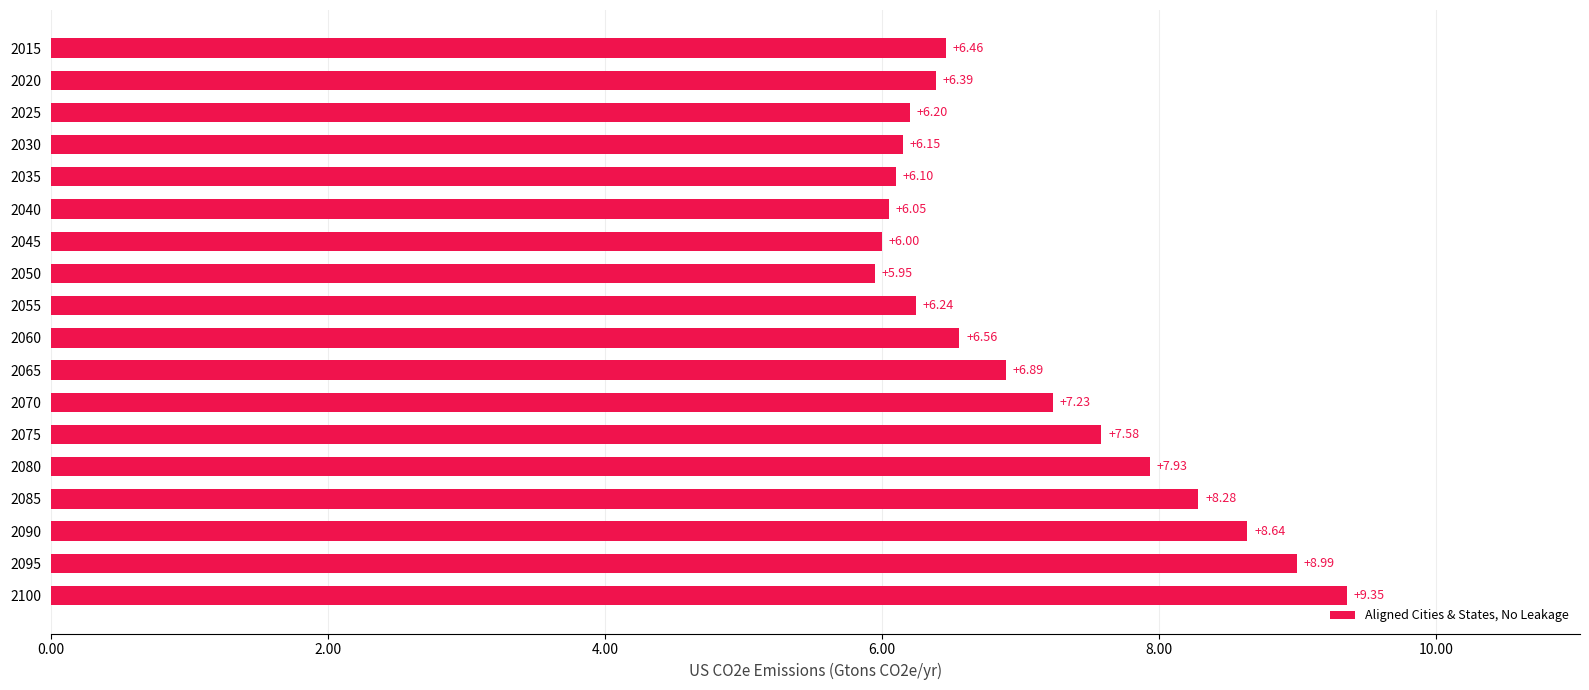

Rank the categories by value from lowest to highest.

2050, 2045, 2040, 2035, 2030, 2025, 2055, 2020, 2015, 2060, 2065, 2070, 2075, 2080, 2085, 2090, 2095, 2100